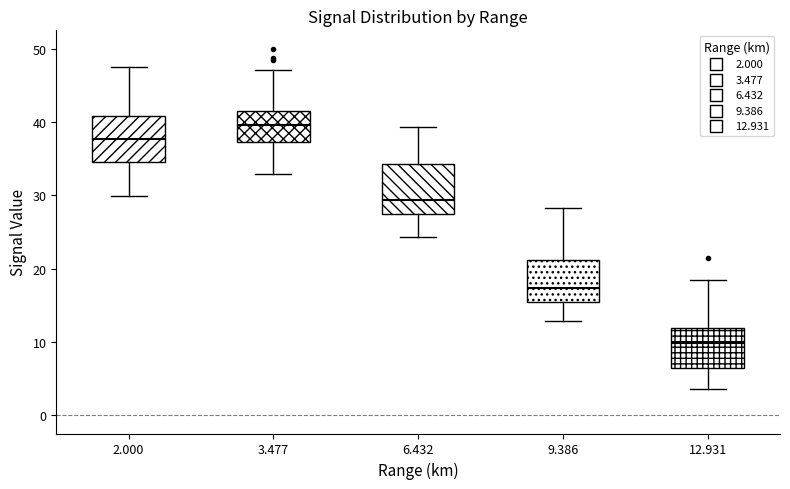

Which box has the highest median line?

3.477